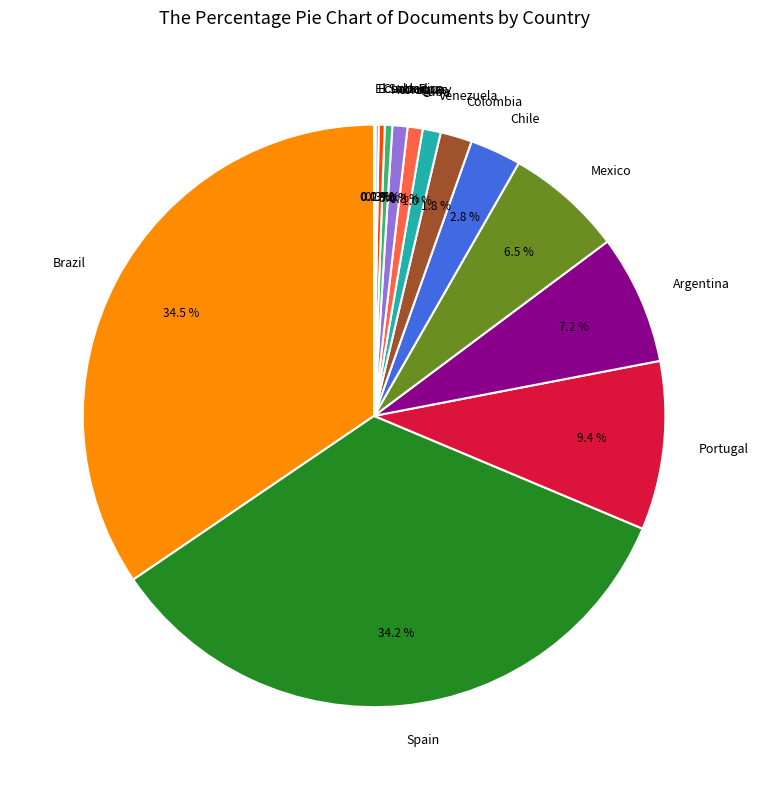

Approximately how many times larger is the value at Mexico compared to Cuba?

7.8